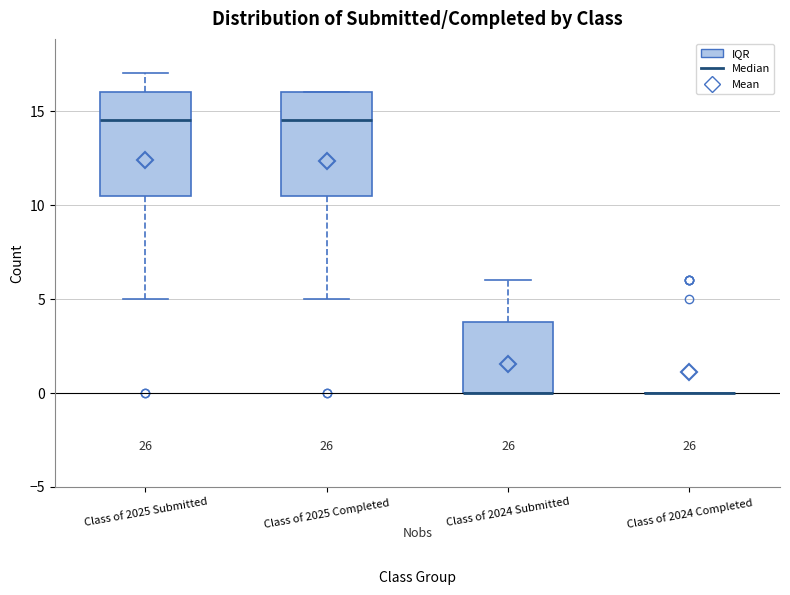

Where does the median line of the box for Class of 2025 Completed sit on the y-axis? The values are not printed on the chart, so give them approximately, as read against the axis.

14.5